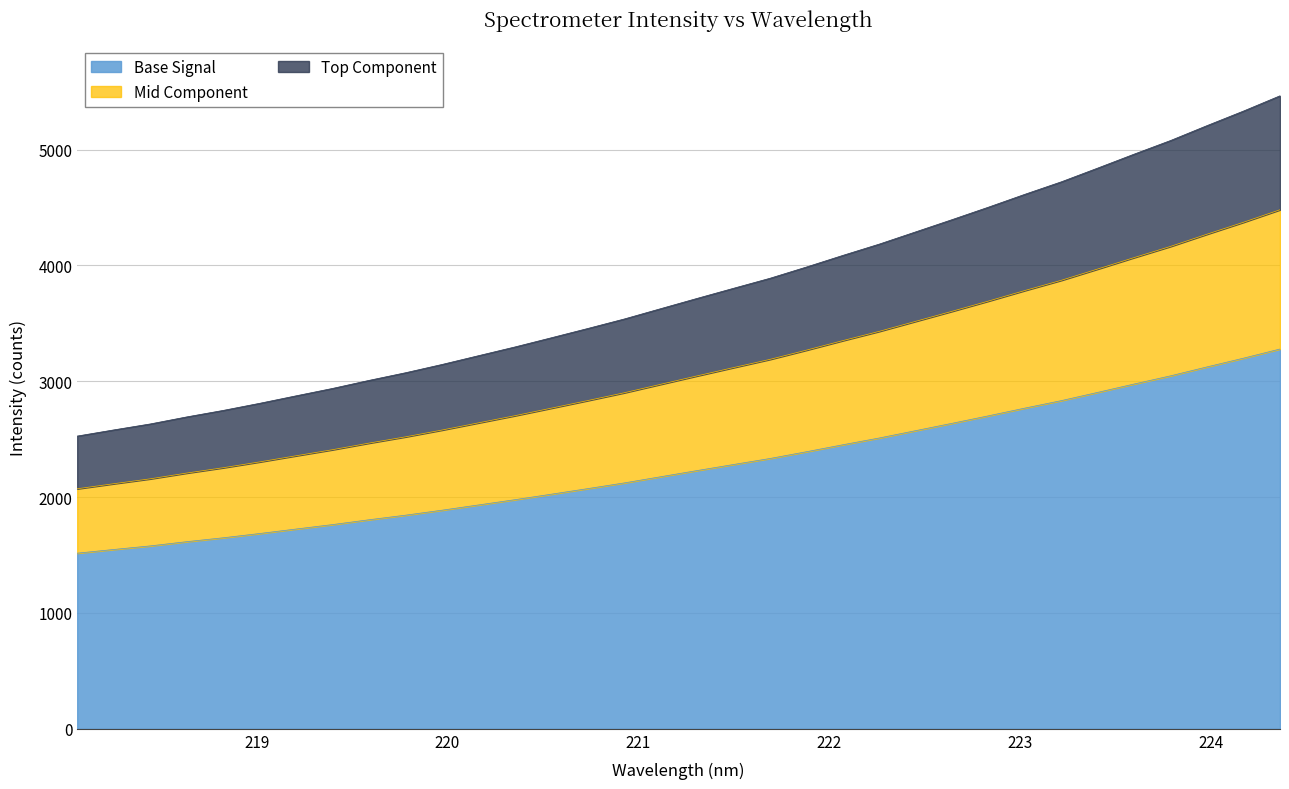

What is the lowest value of the Base Signal series?

1516.2